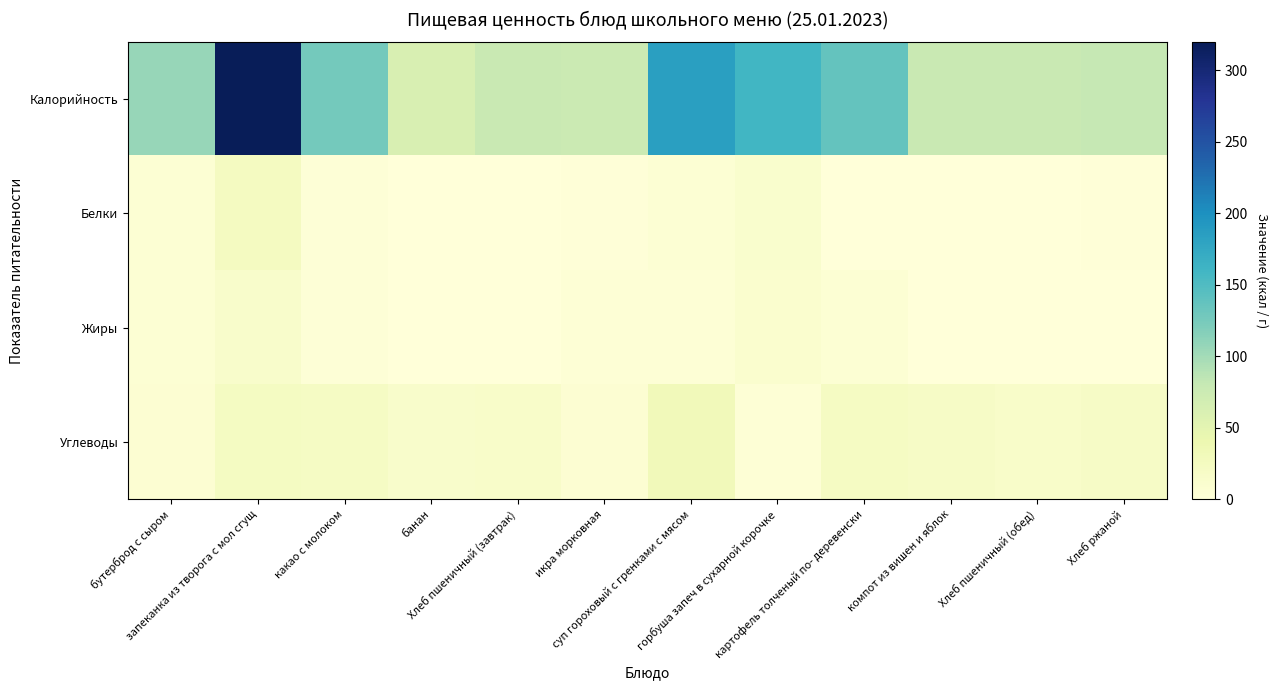

Which category has the lowest value across all series?

банан